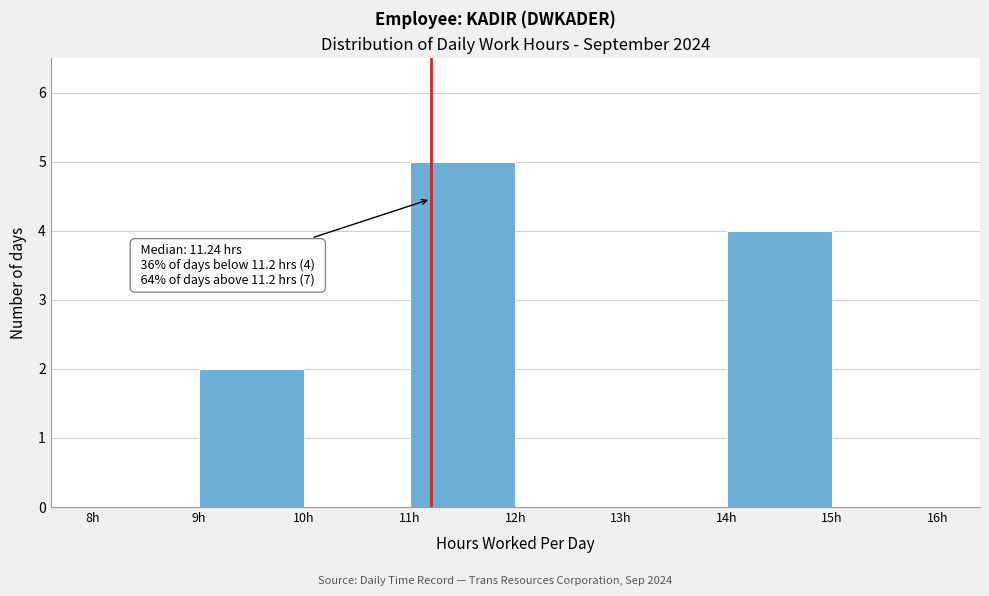

Which range on the x-axis has the tallest bar?

11 to 12